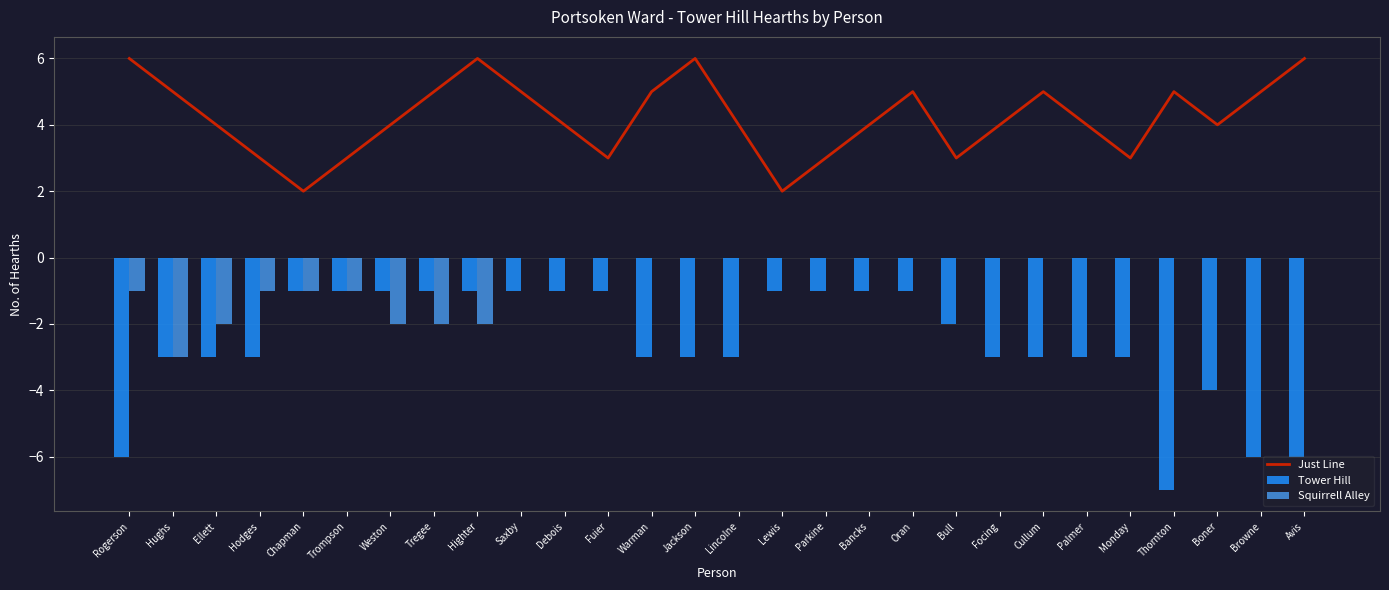

At which category is the sum across all series the highest?

Saxby